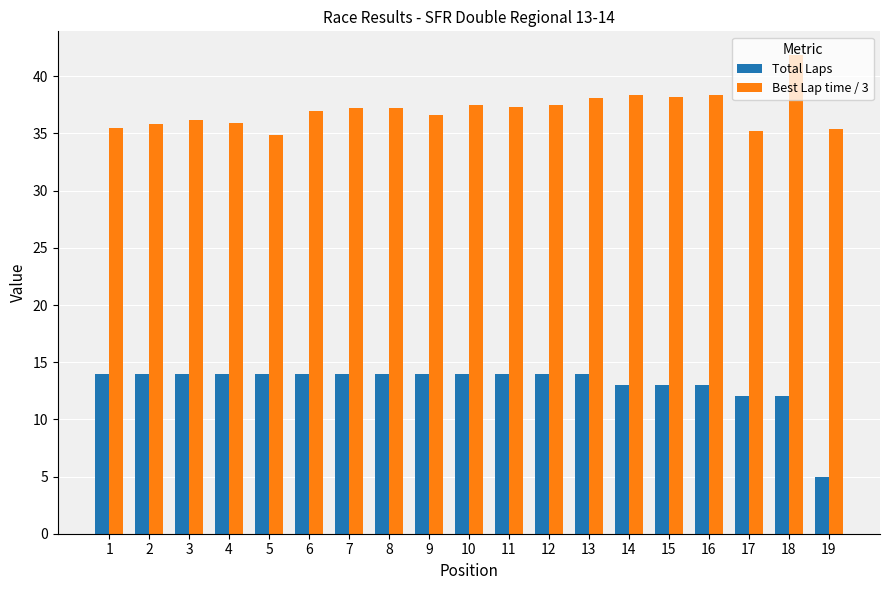

How many bars are there in each group?

2